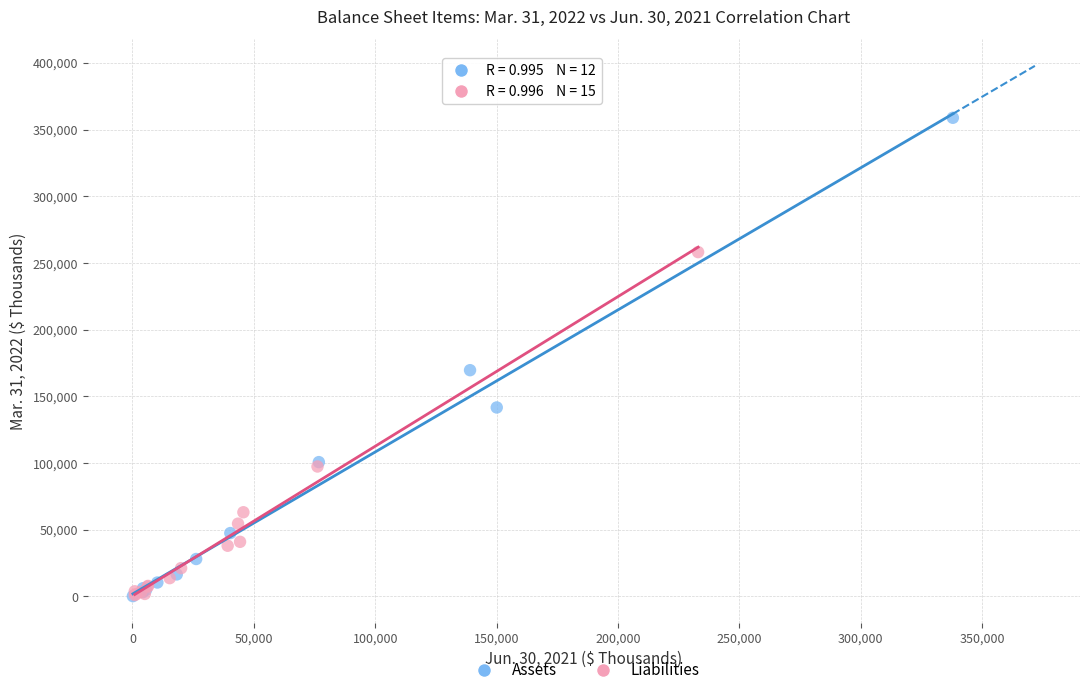

Which series has the widest spread of Y values?

Assets